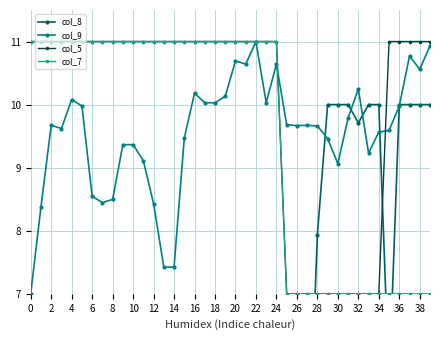

Rank the series by their maximum value, from highest to lowest.

col_9, col_5, col_7, col_8